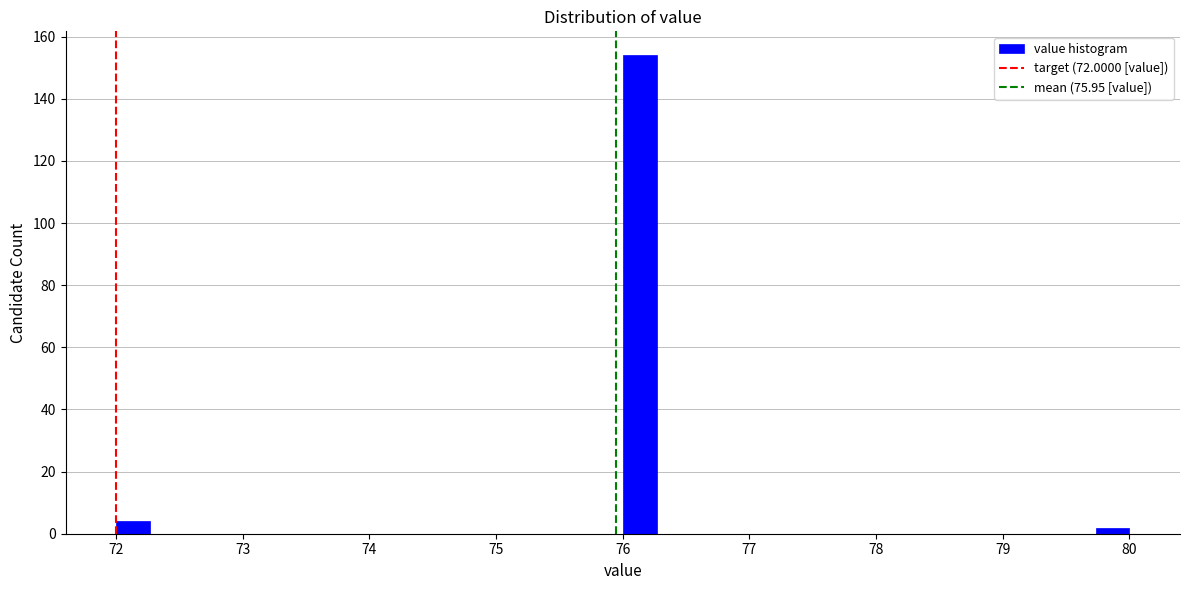

Read against the x-axis, roughly where is the centre of the tallest bar?

76.1